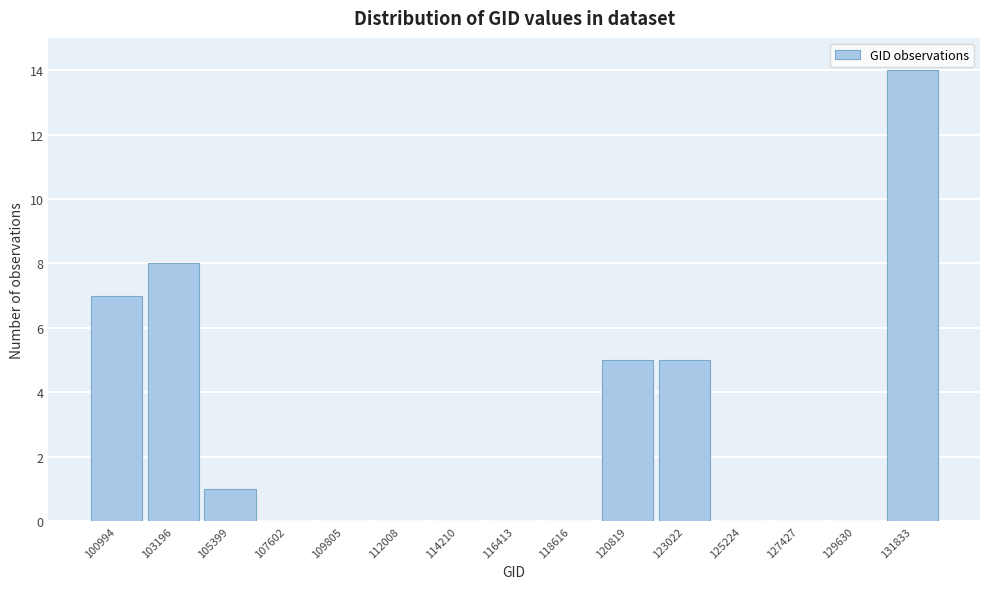

Reading left to right, what are all the values shown in this chart?

100994=7	103196=8	105399=1	107602=0	109805=0	112008=0	114210=0	116413=0	118616=0	120819=5	123022=5	125224=0	127427=0	129630=0	131833=14